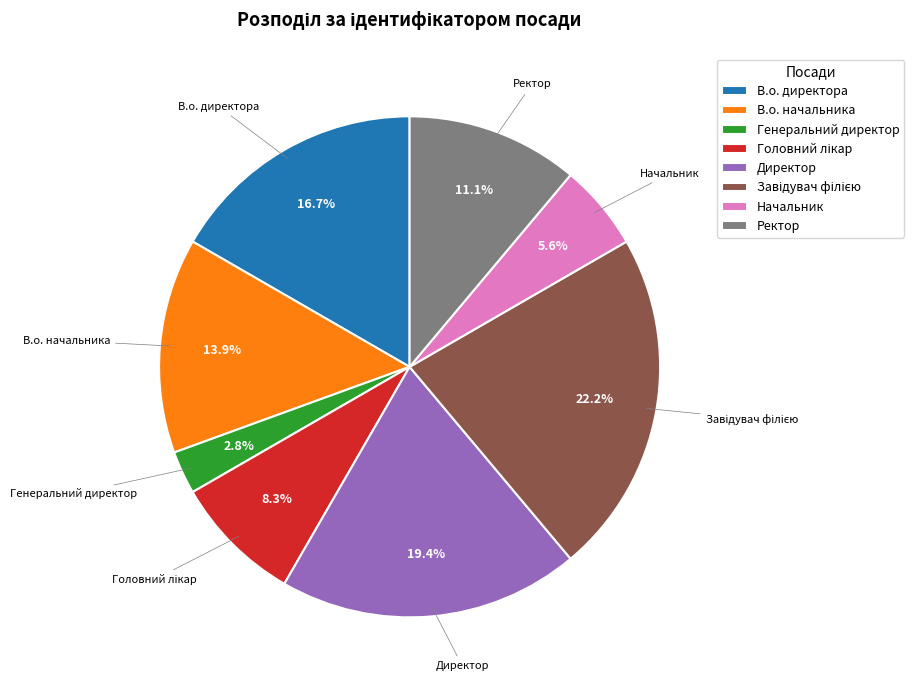

The В.о. директора slice represents 23% of the pie. True or false?

False